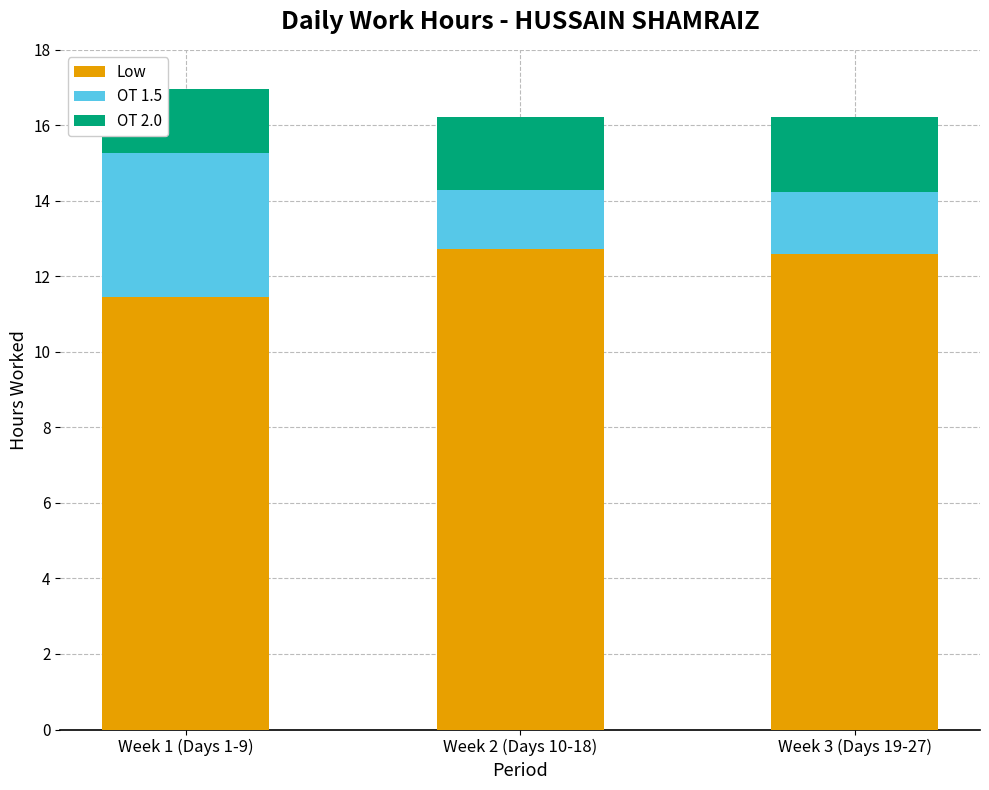

What is the total value across all series at Week 2 (Days 10-18)?

16.2